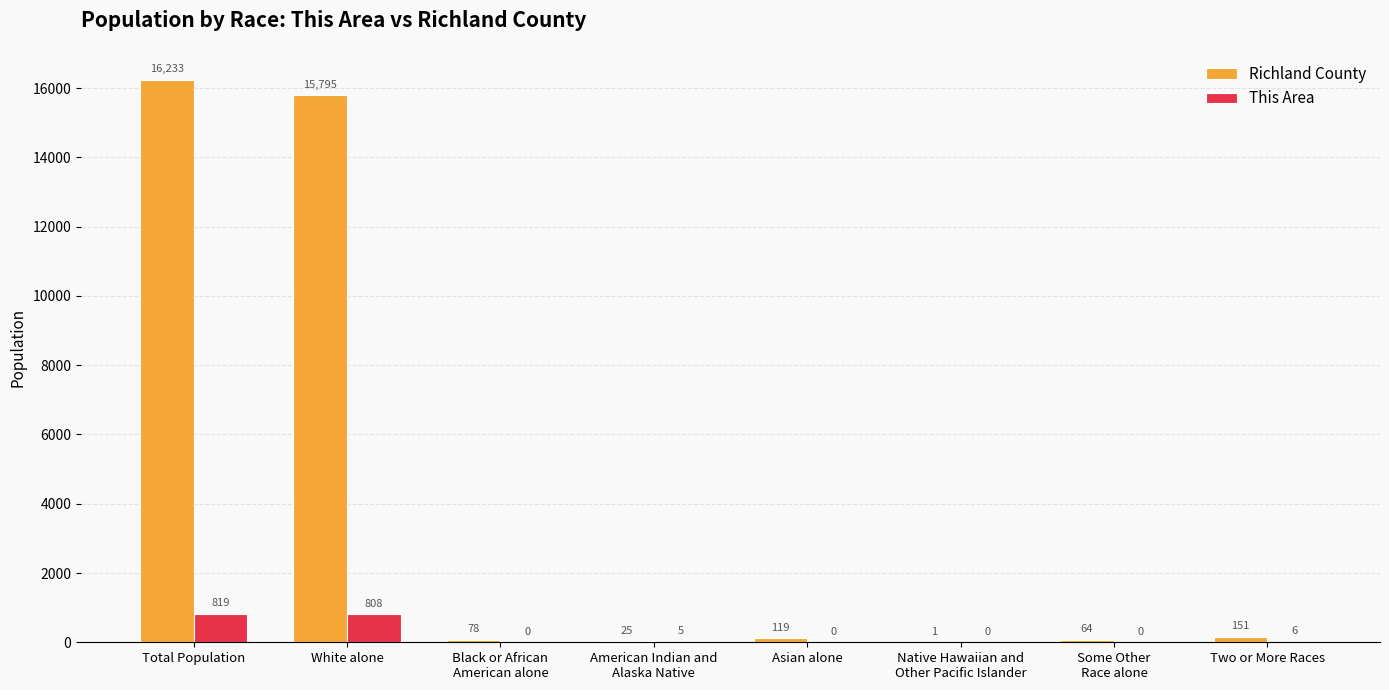

At which label does Richland County first exceed 119?

Total Population